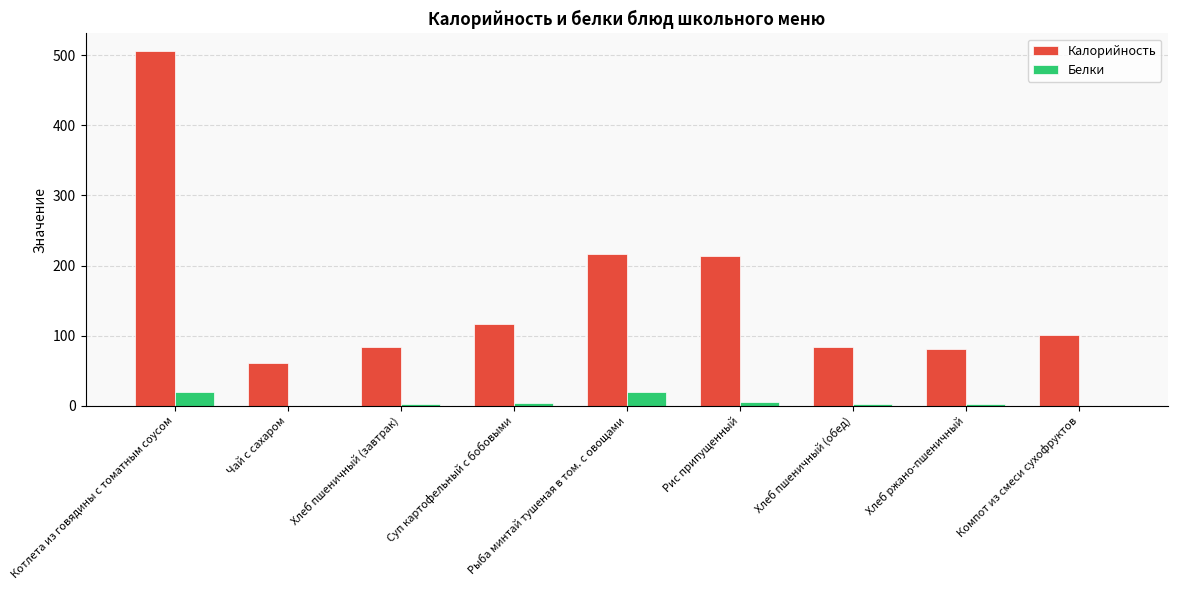

Is it true that Калорийность equals 97.9 at Чай с сахаром?

False